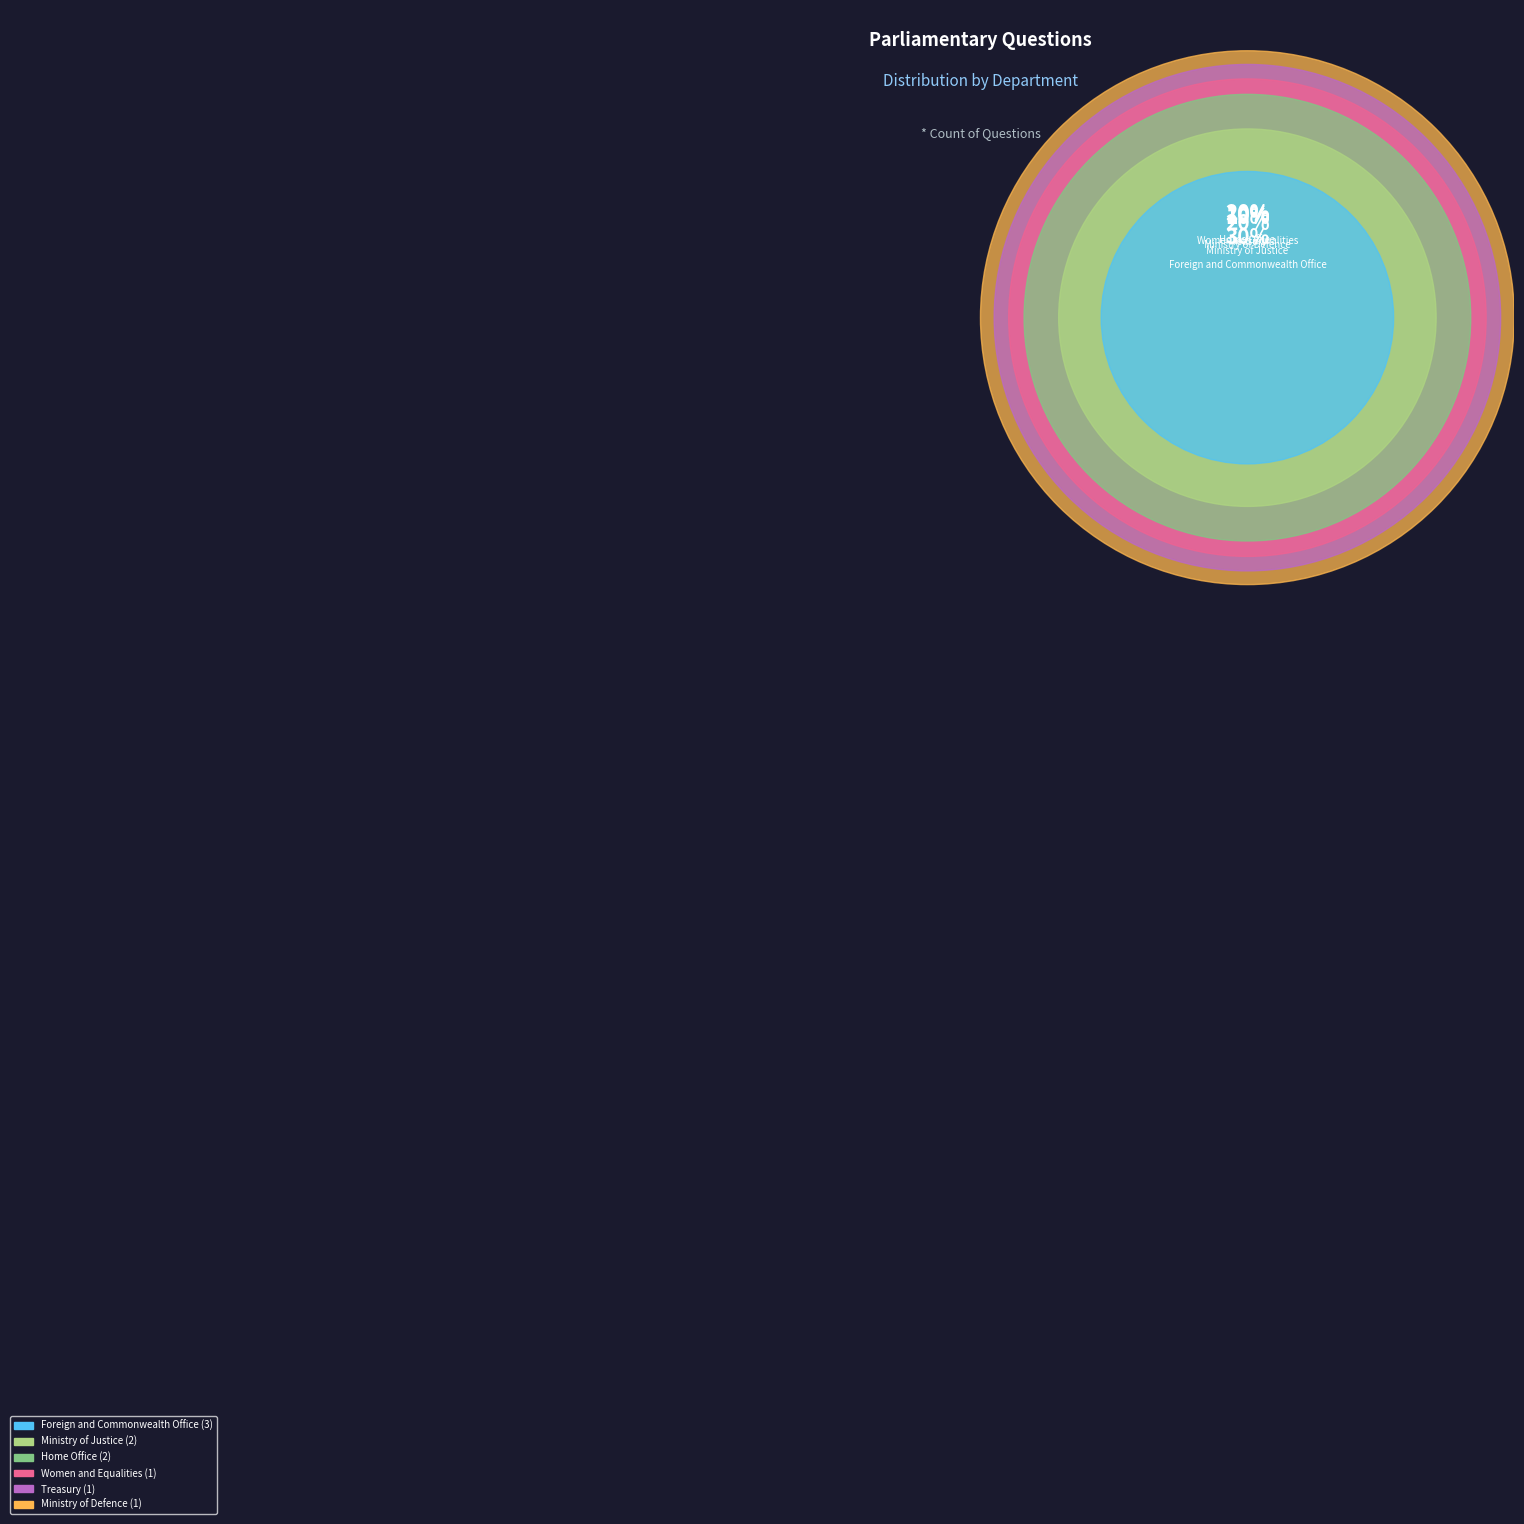

The Treasury slice represents 10% of the pie. True or false?

True